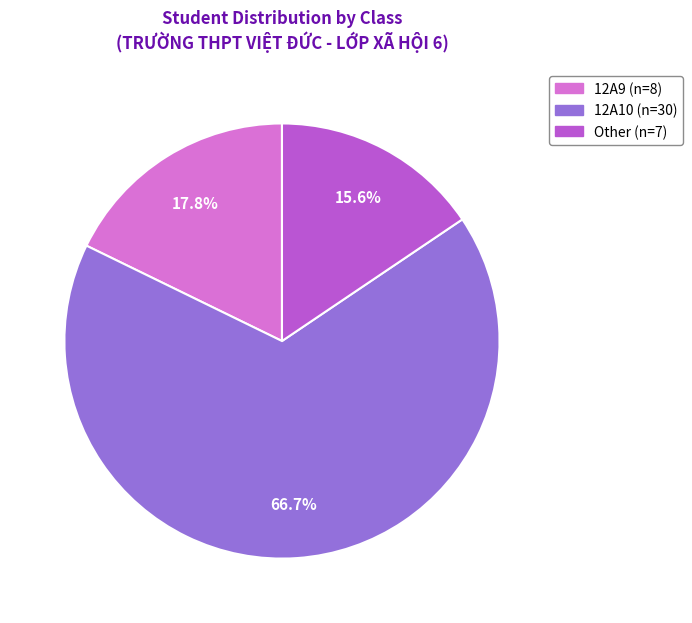

Is the sum of 12A10 and Other greater than half?

Yes